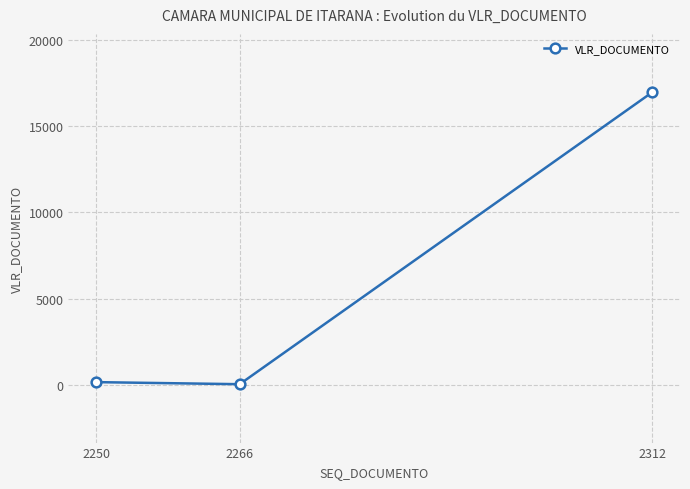

Rank the categories by value from highest to lowest.

2312, 2250, 2266